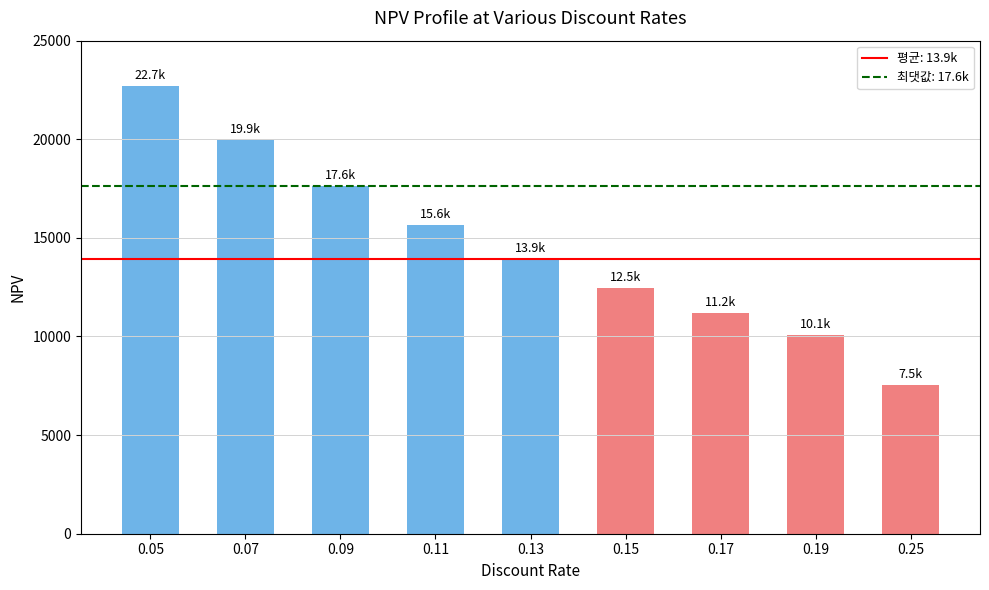

What is the maximum value shown in the chart?

22679.8